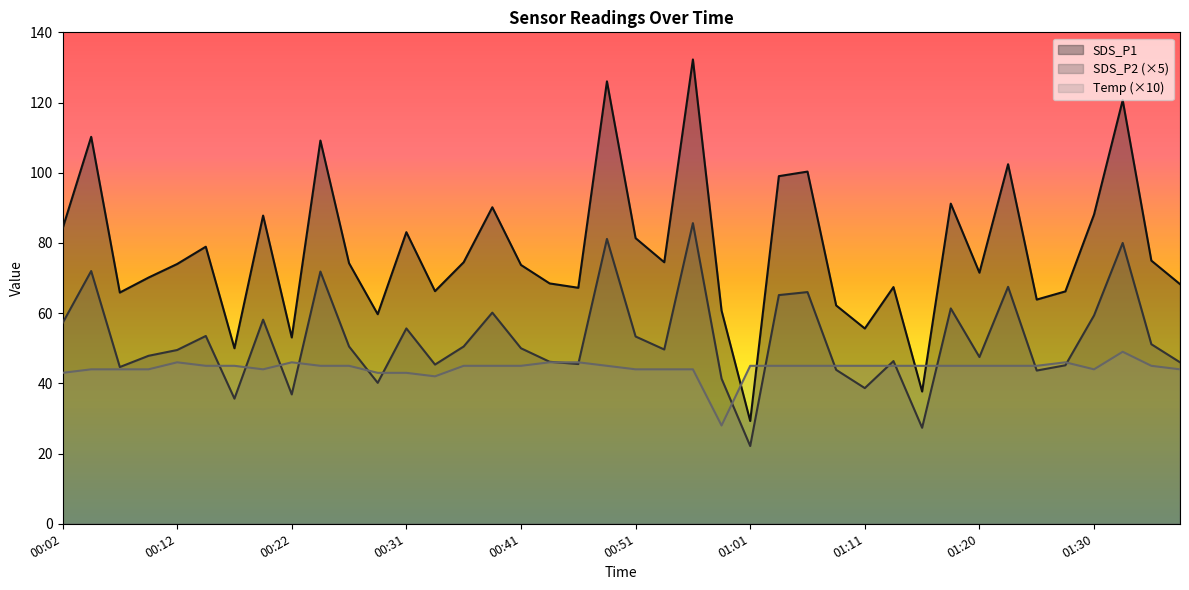

Which category has the highest value across all series?

00:56